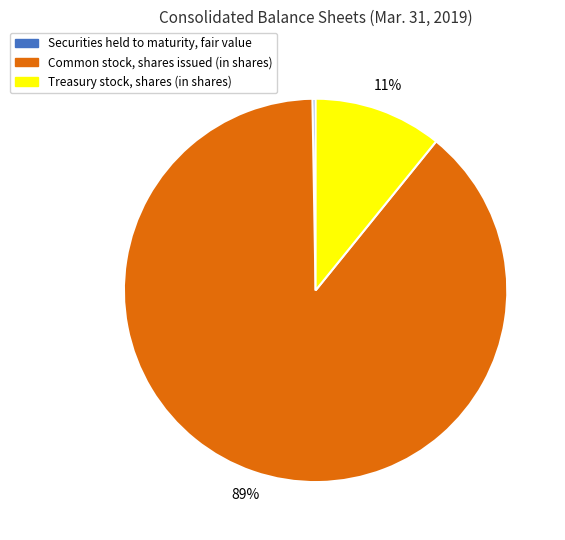

Is the sum of Treasury stock, shares (in shares) and Common stock, shares issued (in shares) greater than half?

Yes